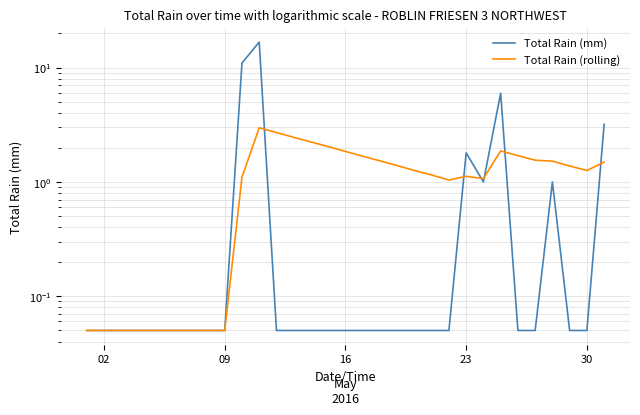

Which category has the lowest value across all series?

02